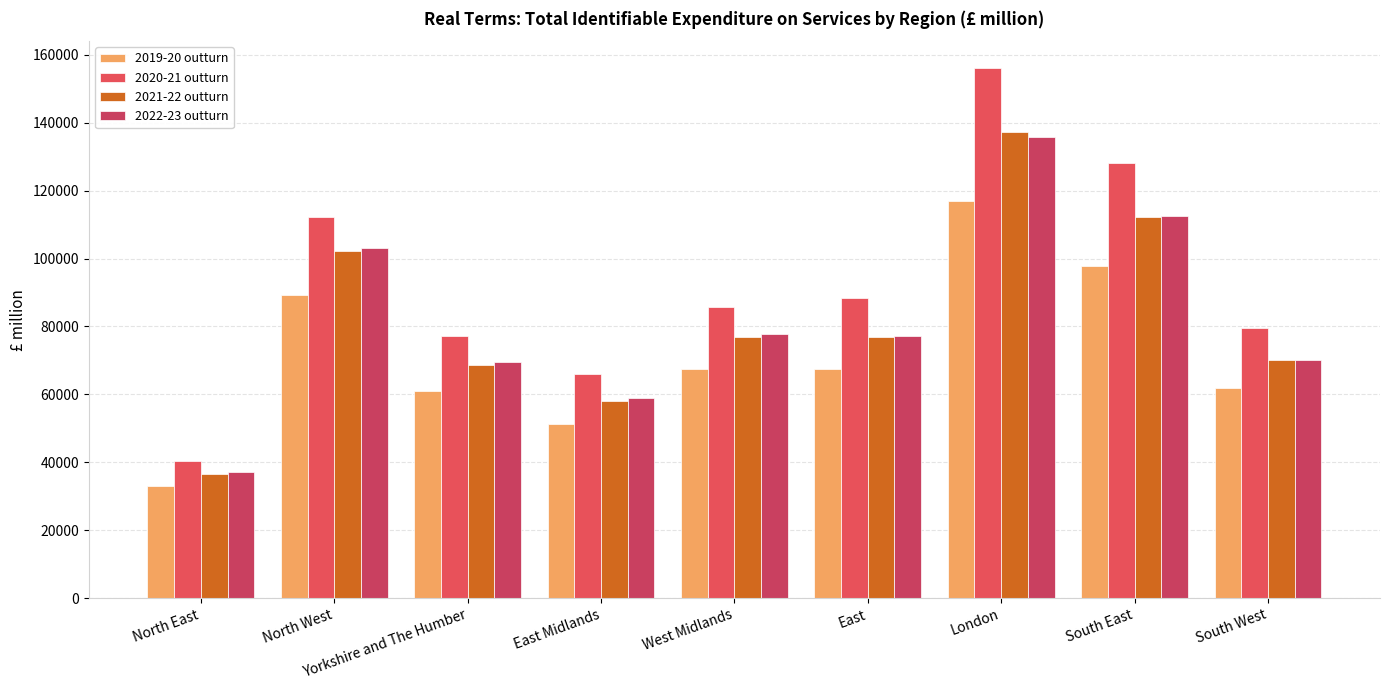

Which series has the largest total across all categories?

2020-21 outturn